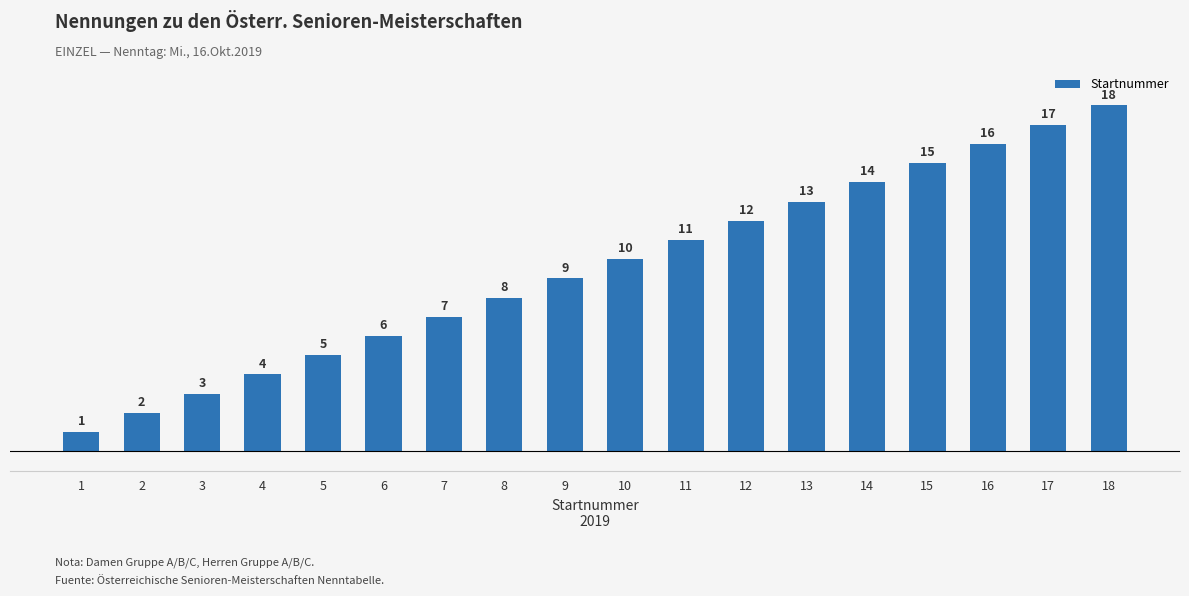

The chart shows a value of 6 at 6. True or false?

True